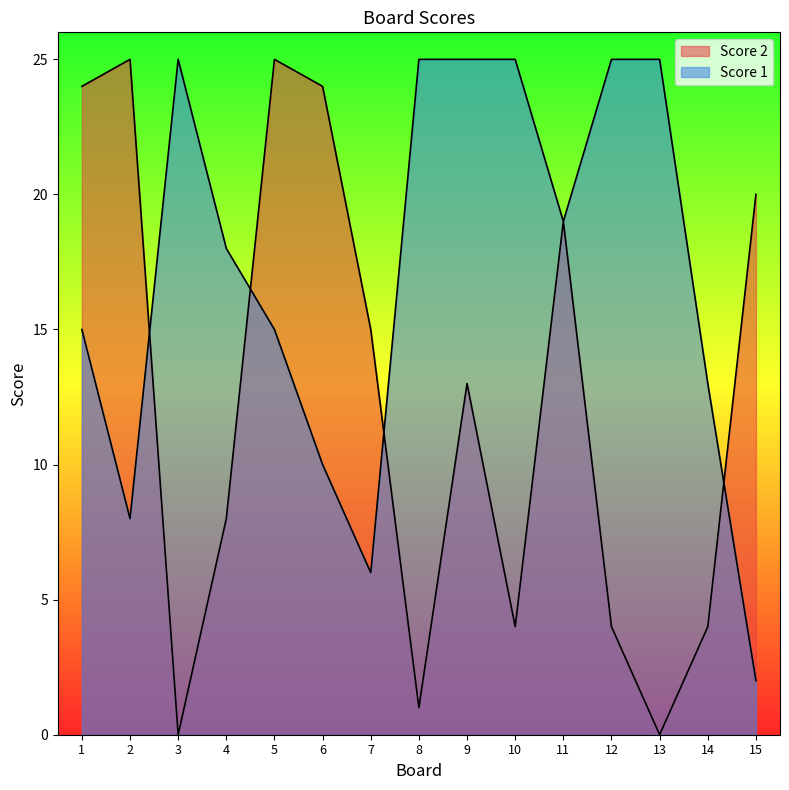

Which category has the highest value in the Score 2 series?

2